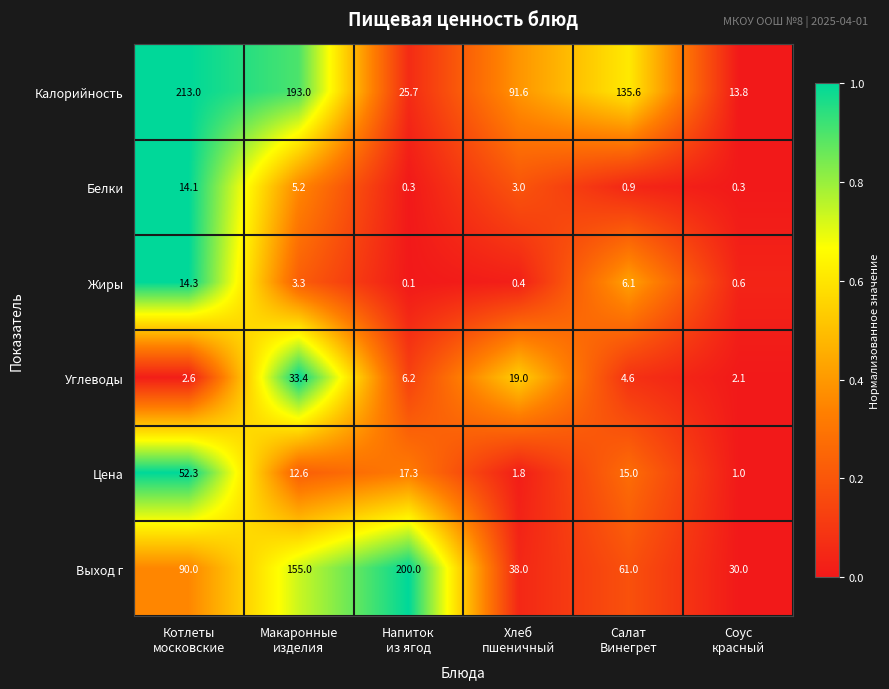

What is the sum of all Белки values?

23.8